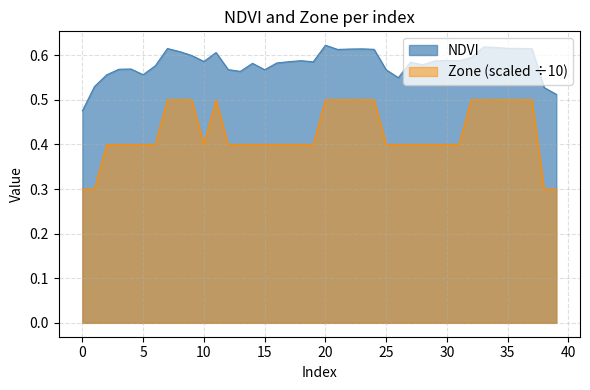

What is the difference between the Zone values at 0 and 11?

0.2